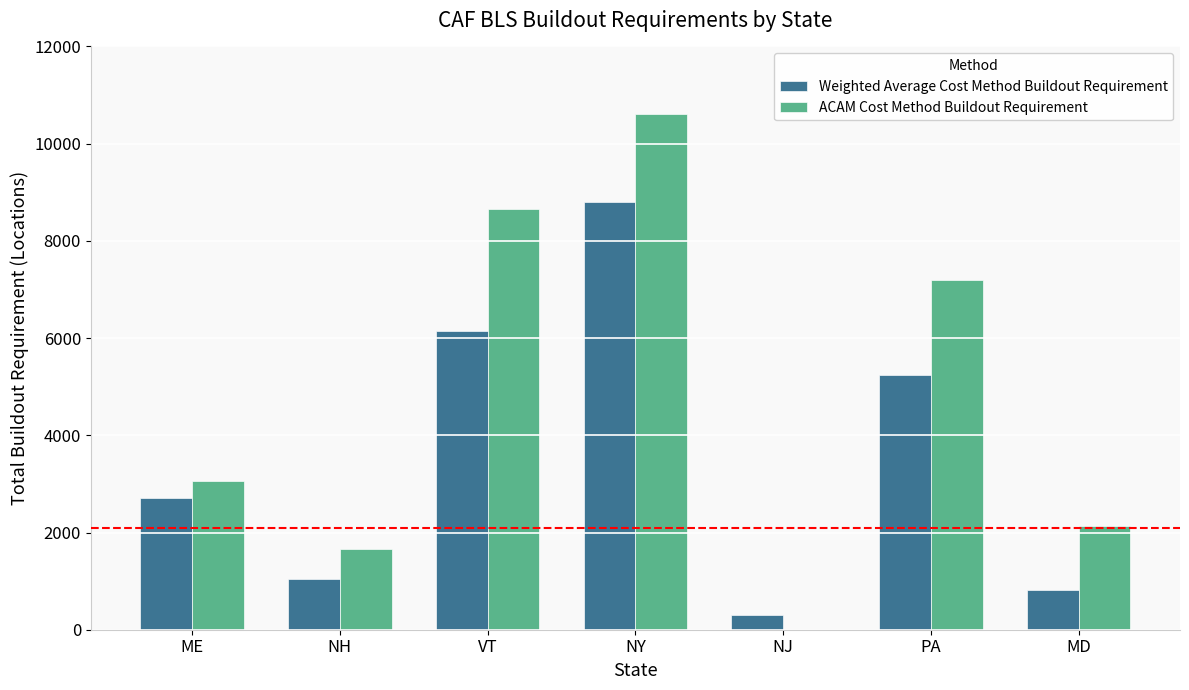

The Weighted Average Cost Method Buildout Requirement series shows 6154 at VT. True or false?

True